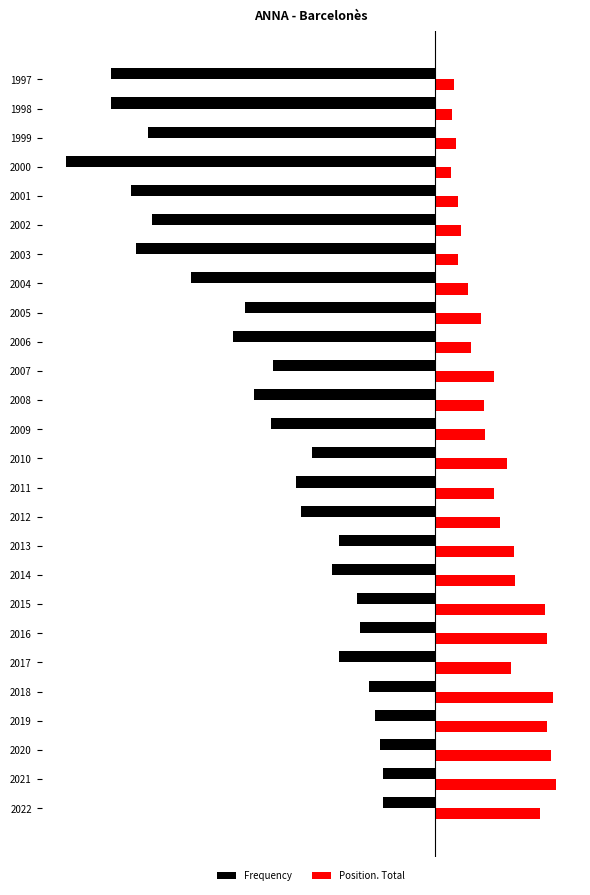

What is the value of the Frequency bar at the 7th from the left?

-52